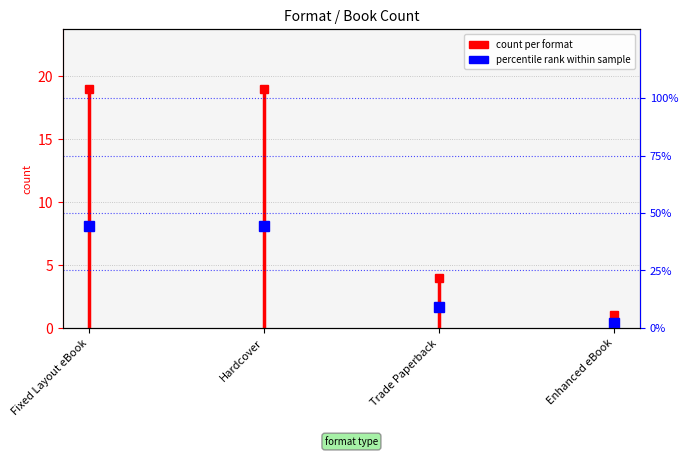

The value at Fixed Layout eBook is 5. True or false?

False